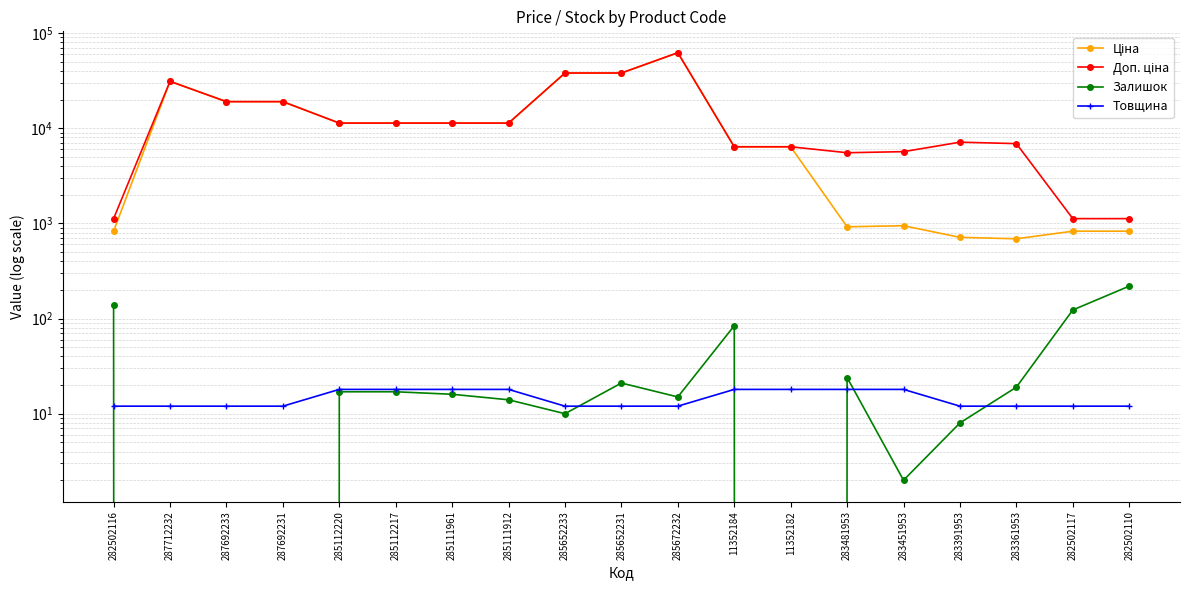

The value of Товщина at 282502117 is 12.0. True or false?

True